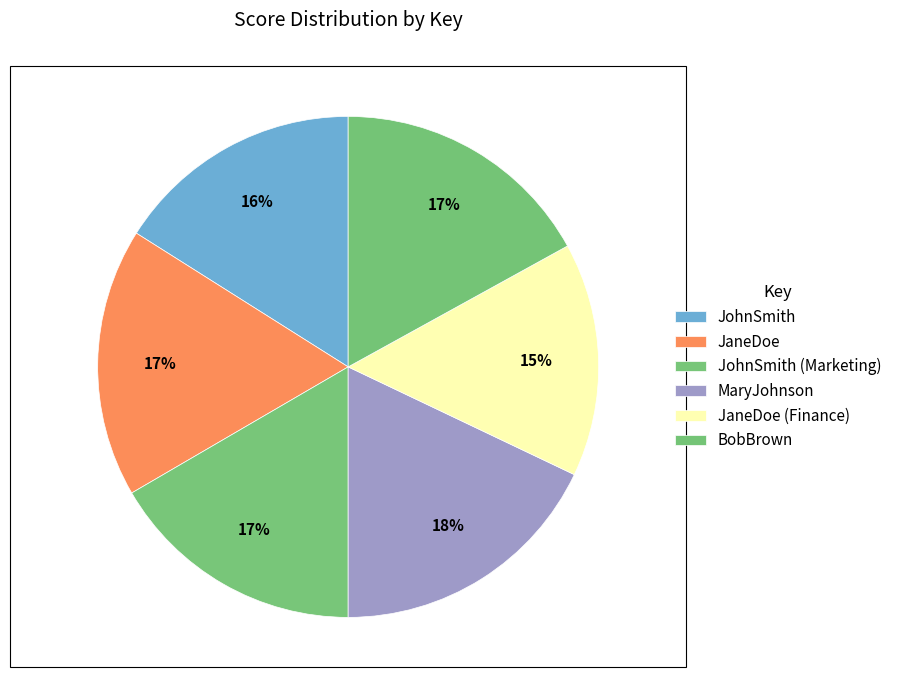

How many segments does this pie chart have?

6